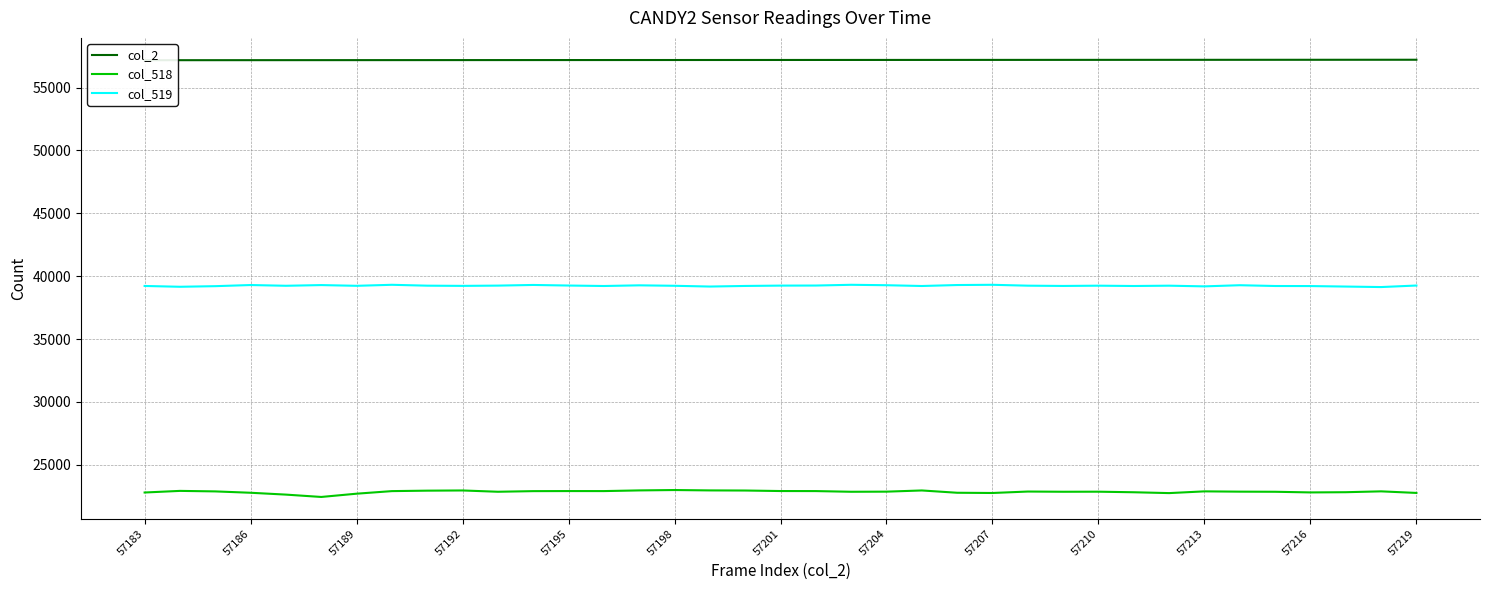

True or false: col_519 and col_518 cross at least once.

False